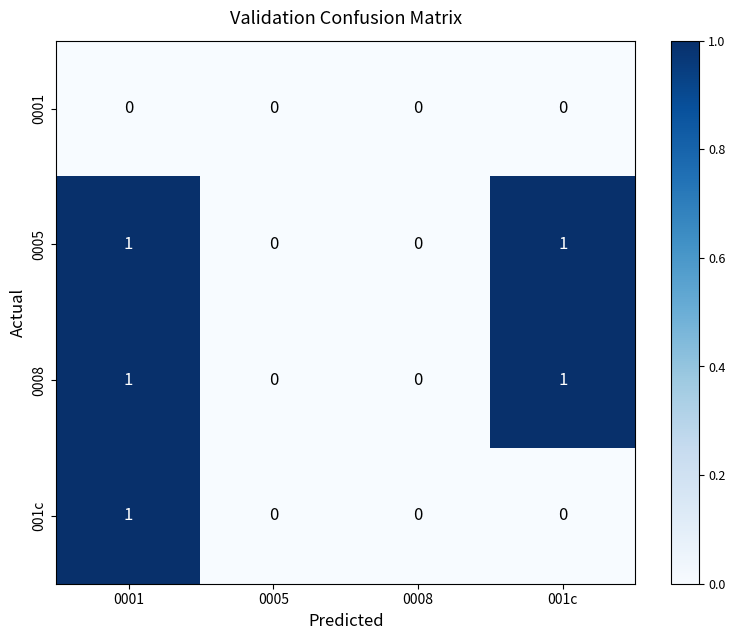

The 001c series shows 1 at 0001. True or false?

True